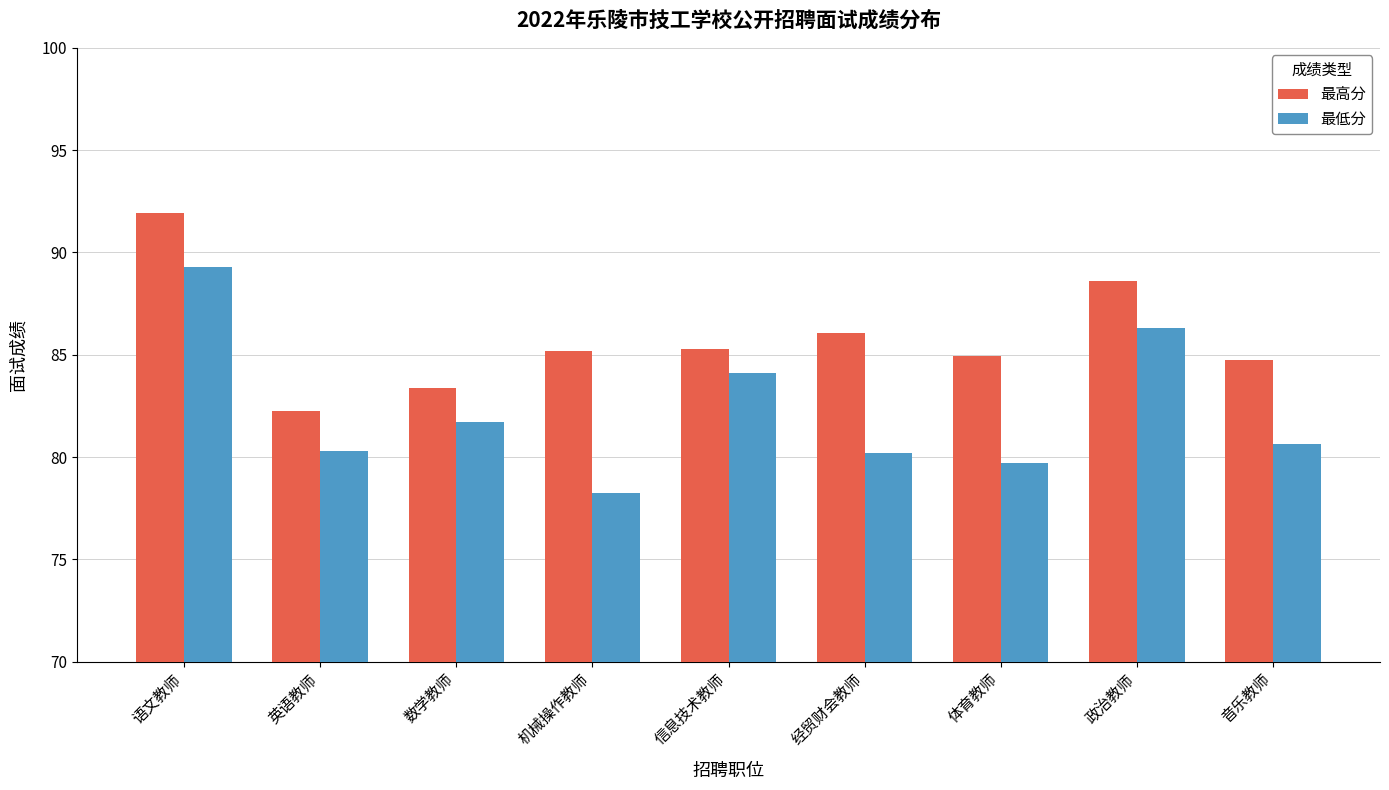

Count the number of categories in the chart.

9